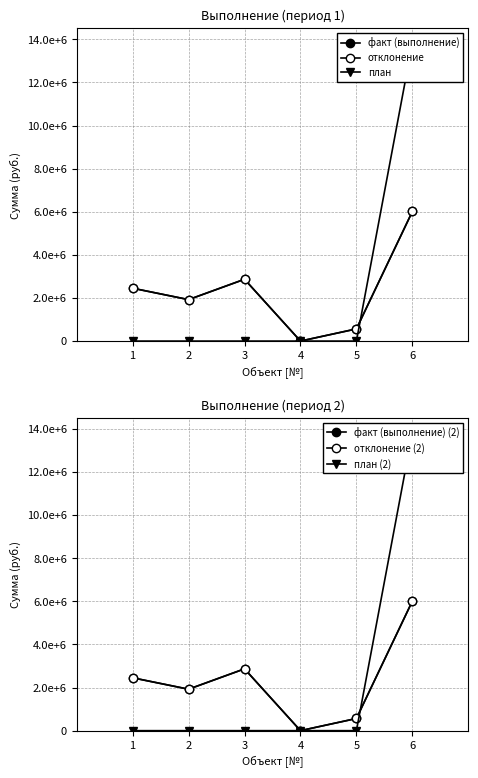

Which category has the lowest value across all series?

4